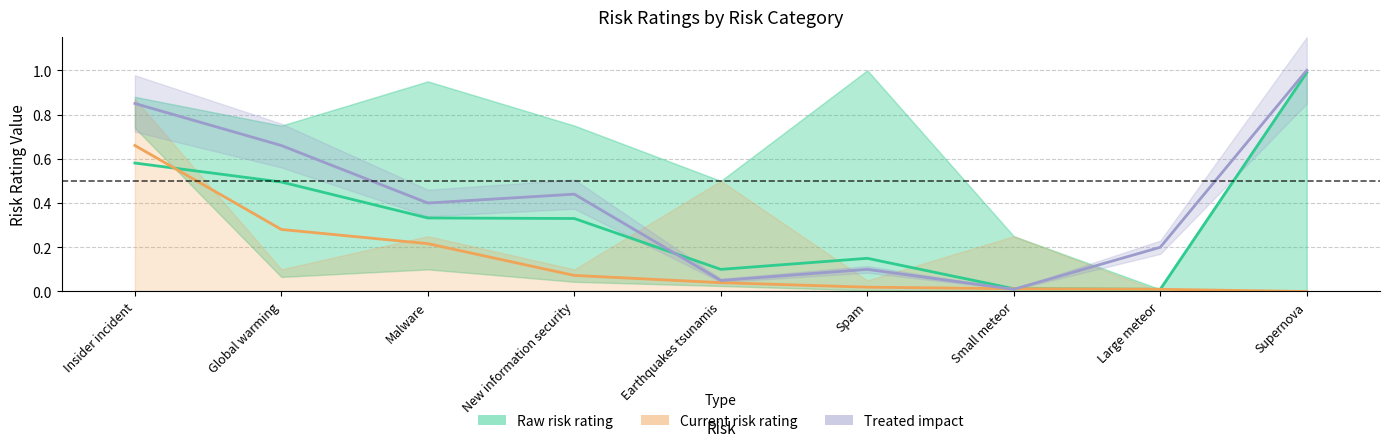

At which label does Current risk rating reach its minimum?

Supernova